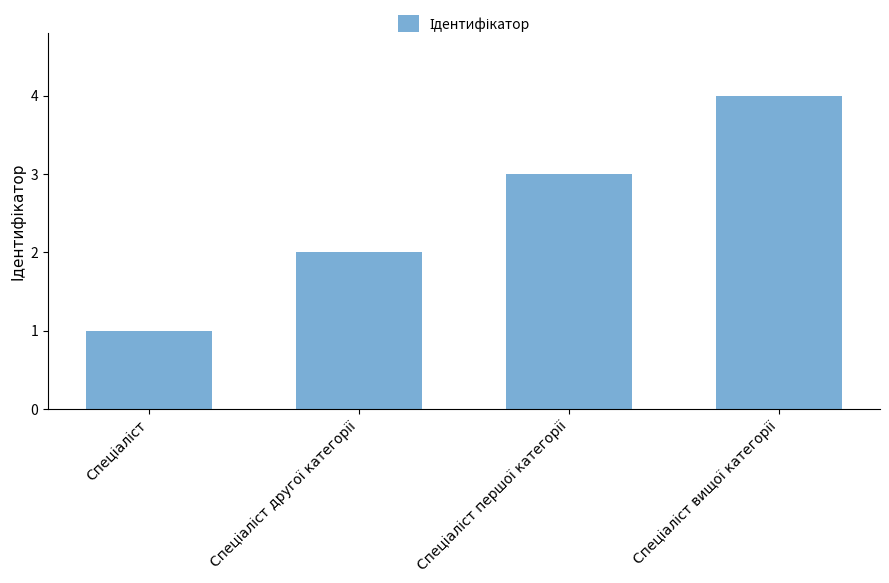

How many data points does each series have?

4